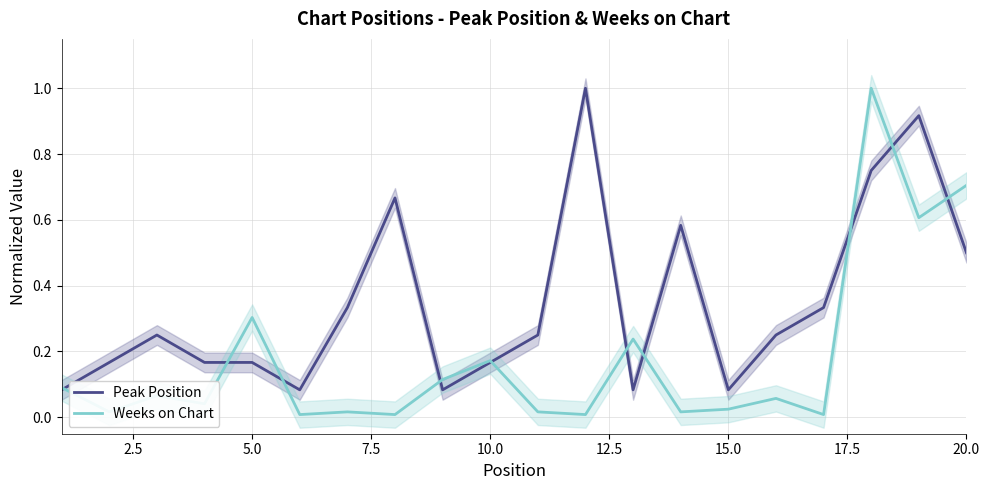

How many categories are shown in the chart?

20